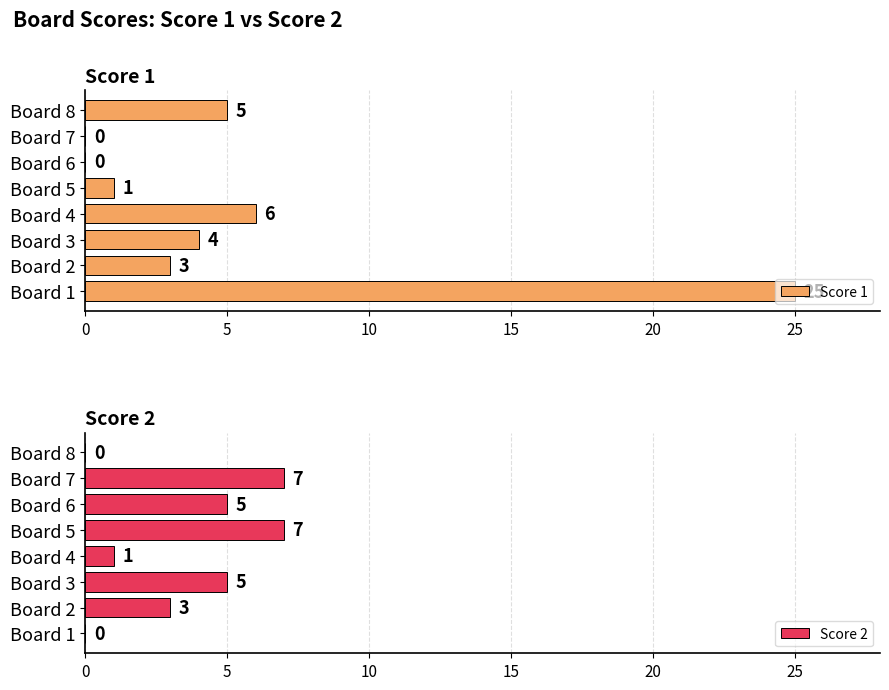

What value does the Score 2 series have at Board 4?

1